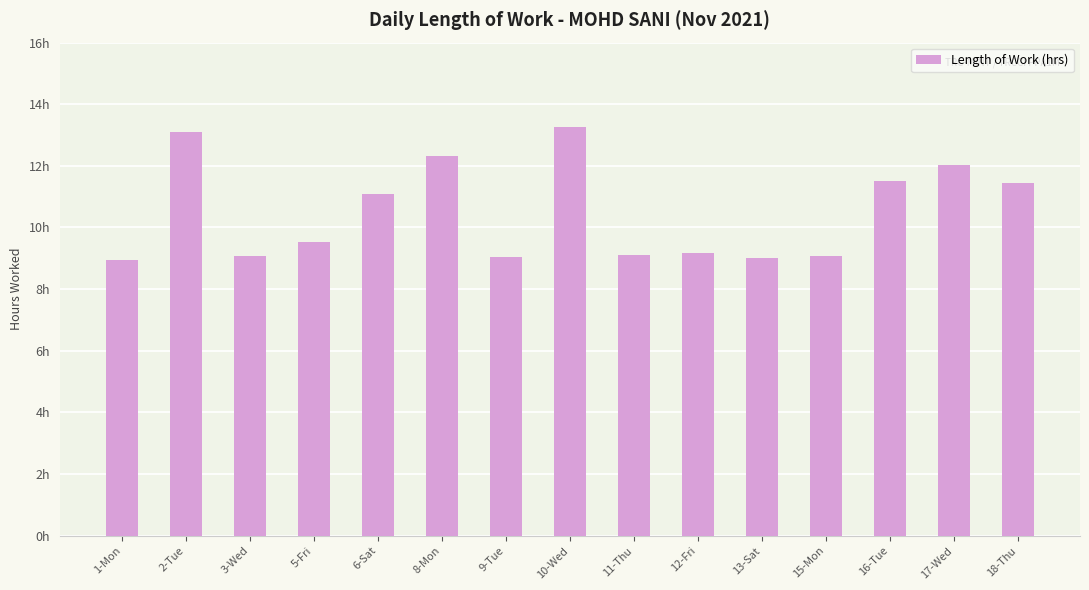

What is the sum of the values at 5-Fri and 13-Sat?

18.6